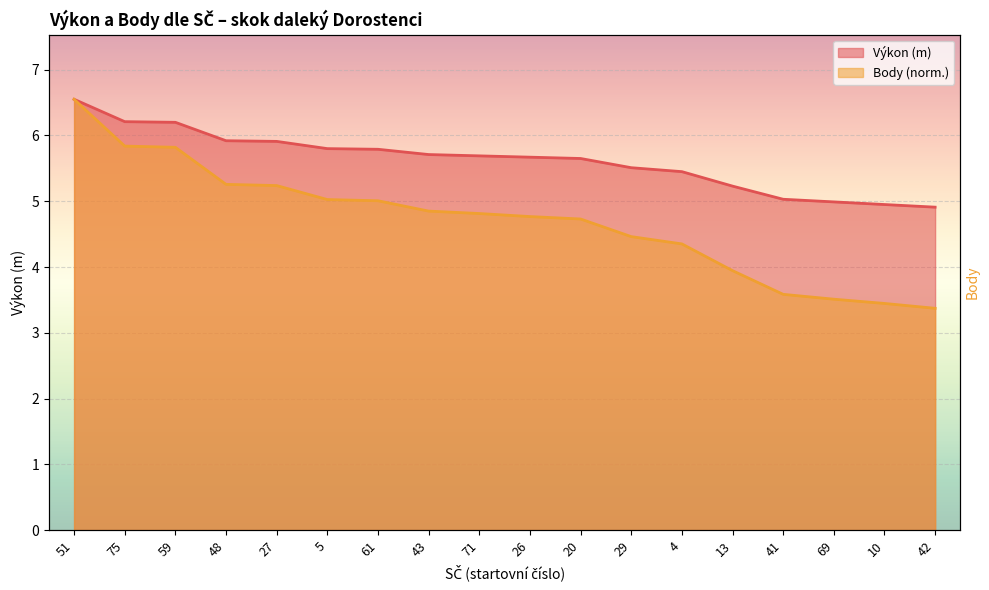

What is the difference between the Výkon values at 51 and 27?

0.6